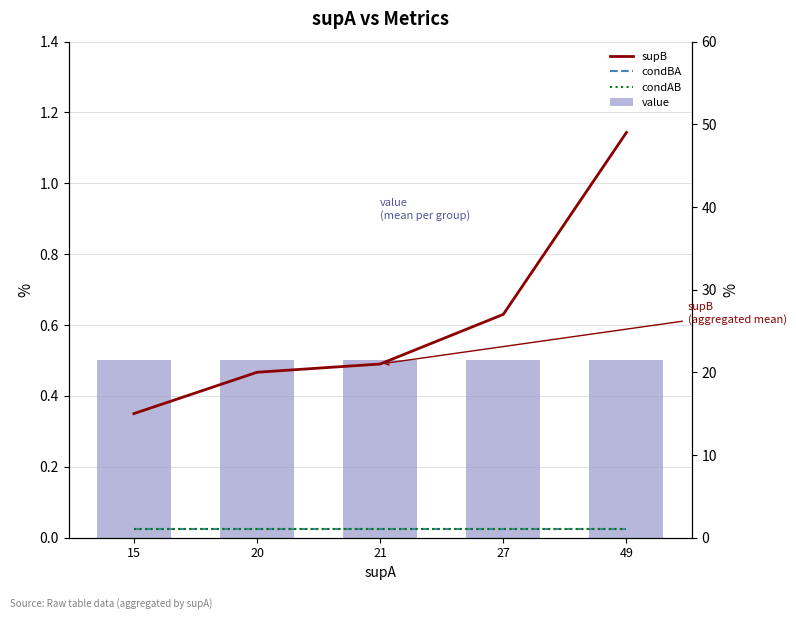

What is the value of the condAB bar at the 3rd from the left?

1.0